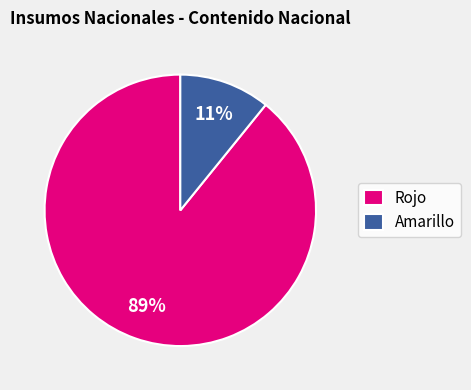

Combined, do Amarillo and Rojo account for over 50%?

Yes